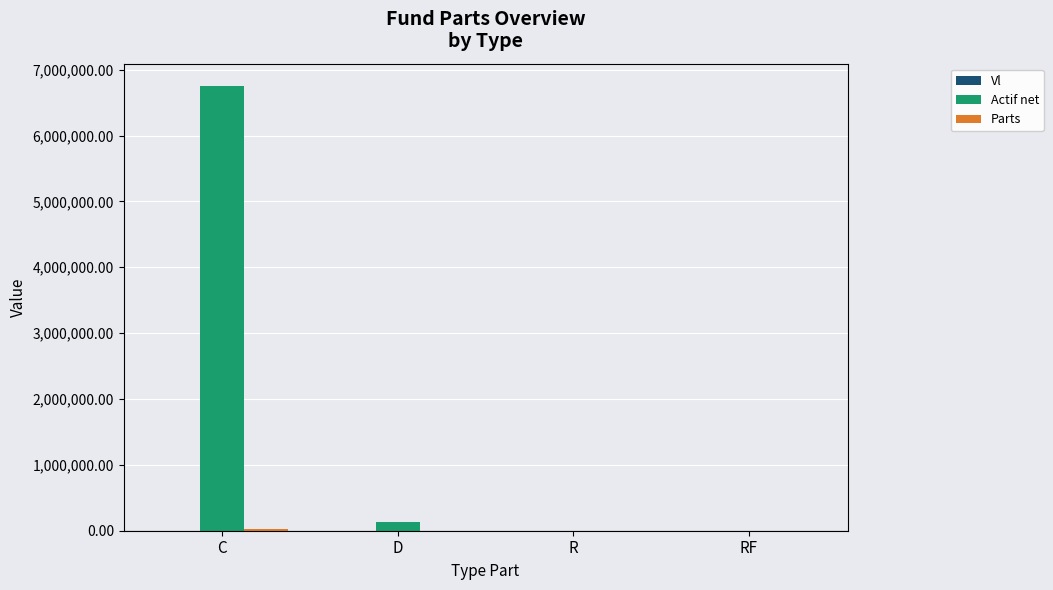

How many categories are shown in the chart?

4